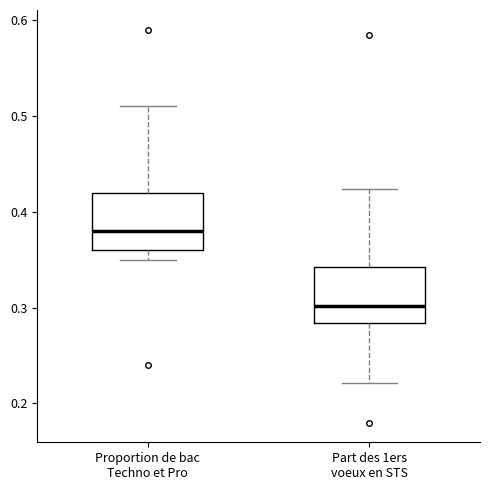

Where does the upper whisker of the box for Proportion de bac Techno et Pro end on the y-axis? The values are not printed on the chart, so give them approximately, as read against the axis.

0.51